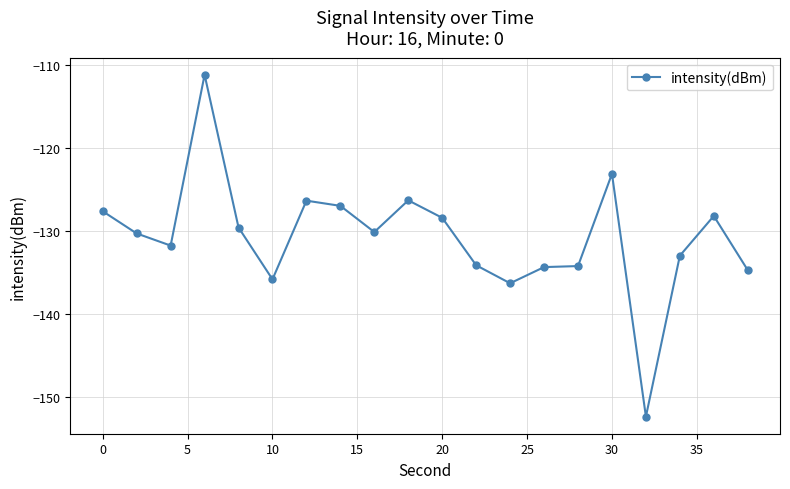

True or false: there are more than 1 points higher than both neighbors.

True